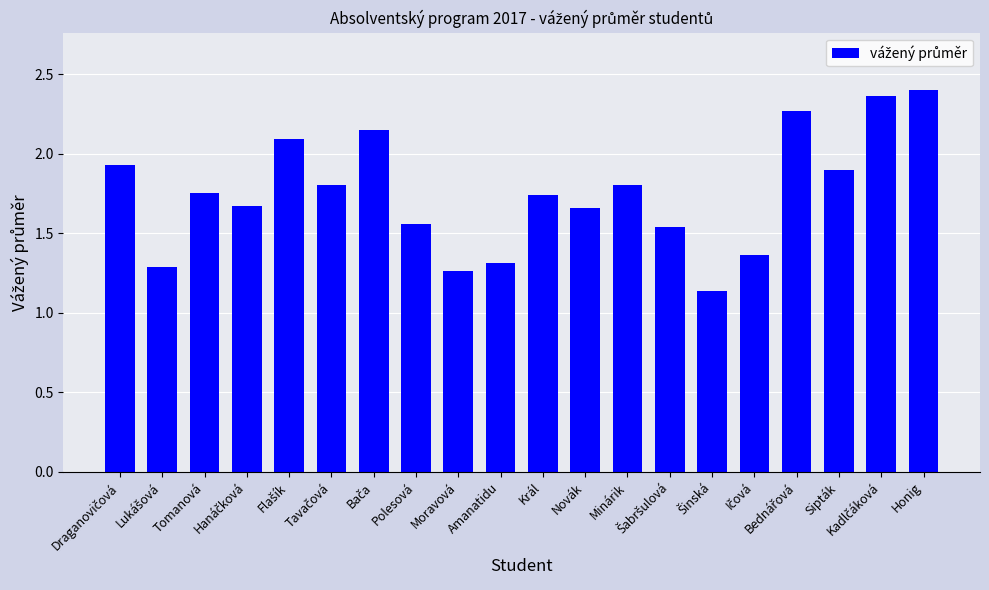

What is the difference between the second highest and minimum values?

1.2